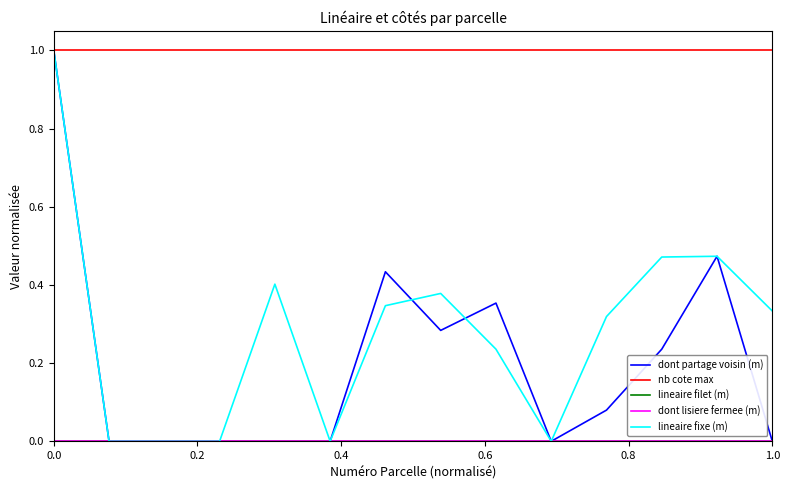

Reading left to right, what are all the values shown in this chart?

dont partage voisin (m): 1.0	0.0	0.0	0.0	0.0	0.0	0.4	0.3	0.4	0.0	0.1	0.2	0.5	0.0
nb cote max: 1.0	1.0	1.0	1.0	1.0	1.0	1.0	1.0	1.0	1.0	1.0	1.0	1.0	1.0
lineaire filet (m): 0.0	0.0	0.0	0.0	0.0	0.0	0.0	0.0	0.0	0.0	0.0	0.0	0.0	0.0
dont lisiere fermee (m): 0.0	0.0	0.0	0.0	0.0	0.0	0.0	0.0	0.0	0.0	0.0	0.0	0.0	0.0
lineaire fixe (m): 1.0	0.0	0.0	0.0	0.4	0.0	0.3	0.4	0.2	0.0	0.3	0.5	0.5	0.3